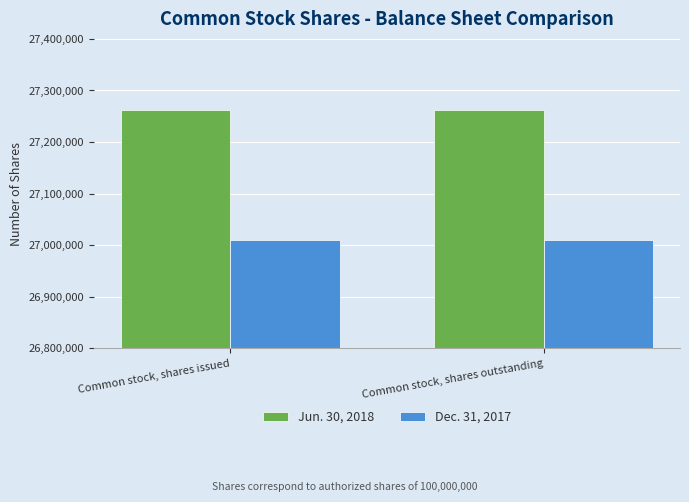

At Common stock, shares outstanding, list the series in order from largest to smallest.

Jun. 30, 2018, Dec. 31, 2017